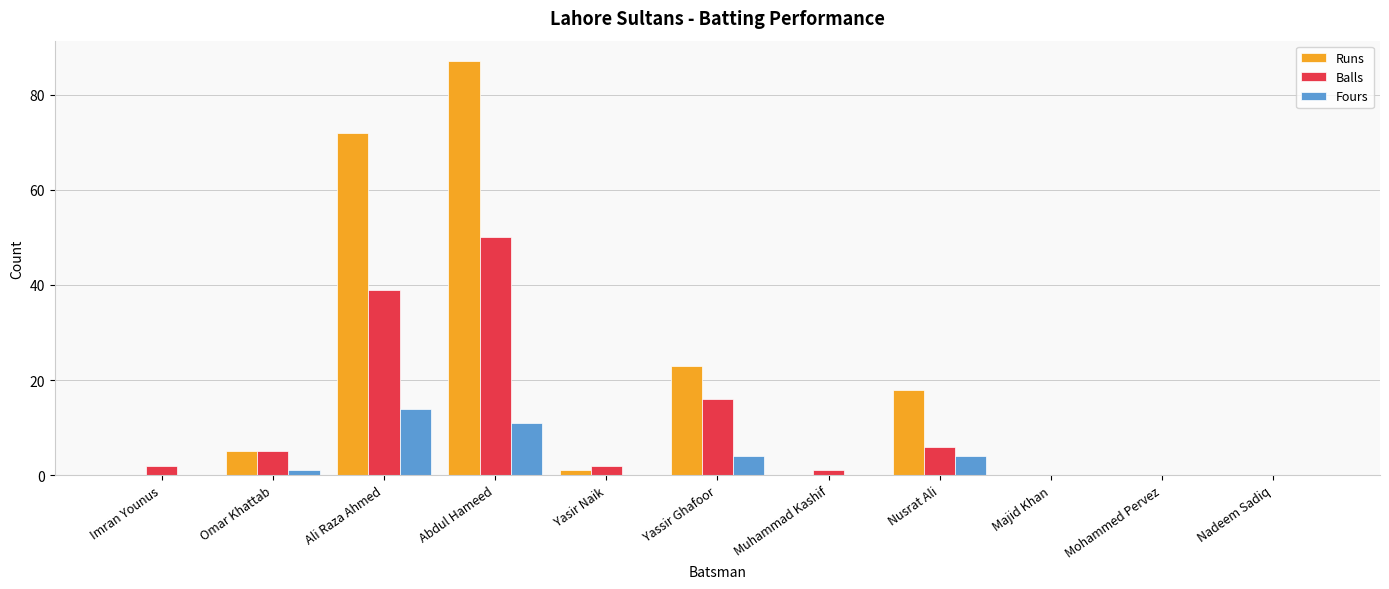

How many groups of bars are there?

11